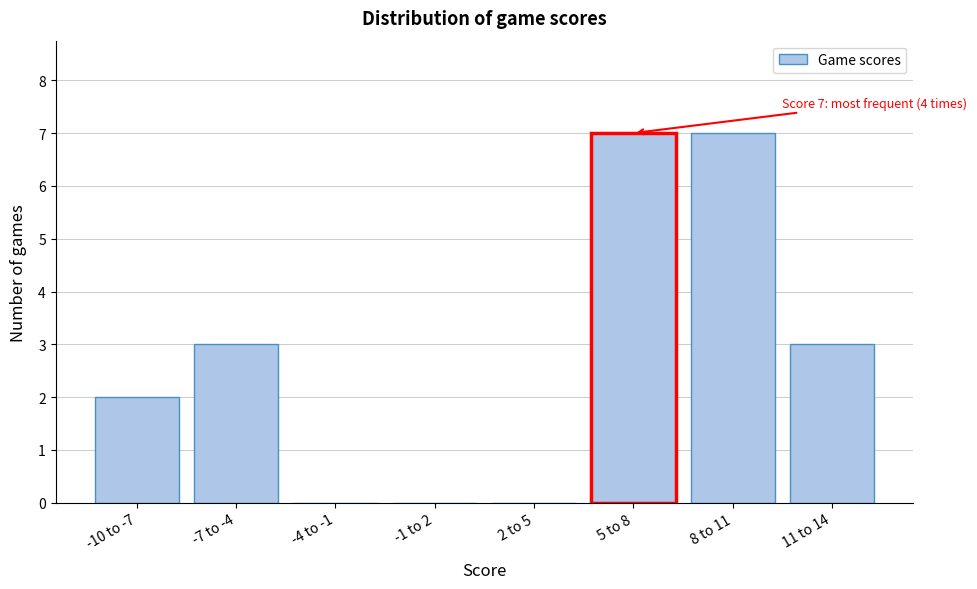

Reading left to right, what are all the values shown in this chart?

-10 to -7=2	-7 to -4=3	-4 to -1=0	-1 to 2=0	2 to 5=0	5 to 8=7	8 to 11=7	11 to 14=3